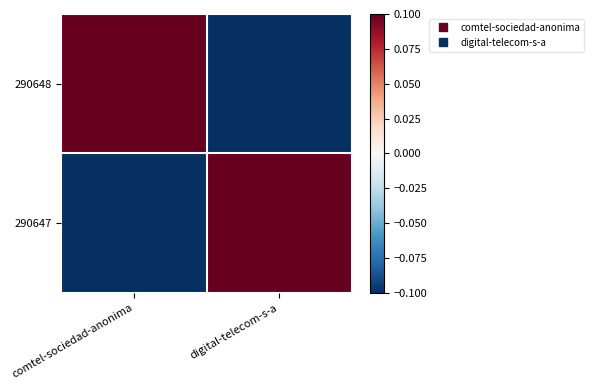

Reading left to right, what are all the values shown in this chart?

290648: comtel-sociedad-anonima=0.1	digital-telecom-s-a=-0.1
290647: comtel-sociedad-anonima=-0.1	digital-telecom-s-a=0.1